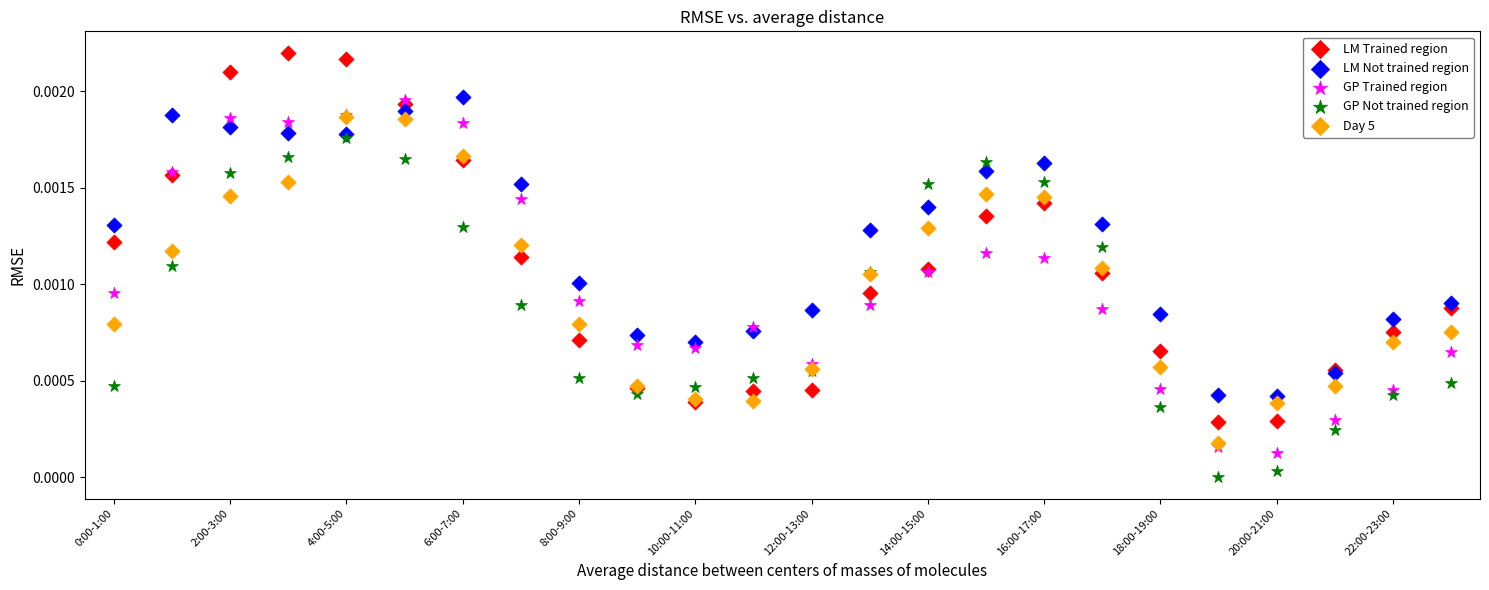

Which series has the widest spread of Y values?

LM Trained region